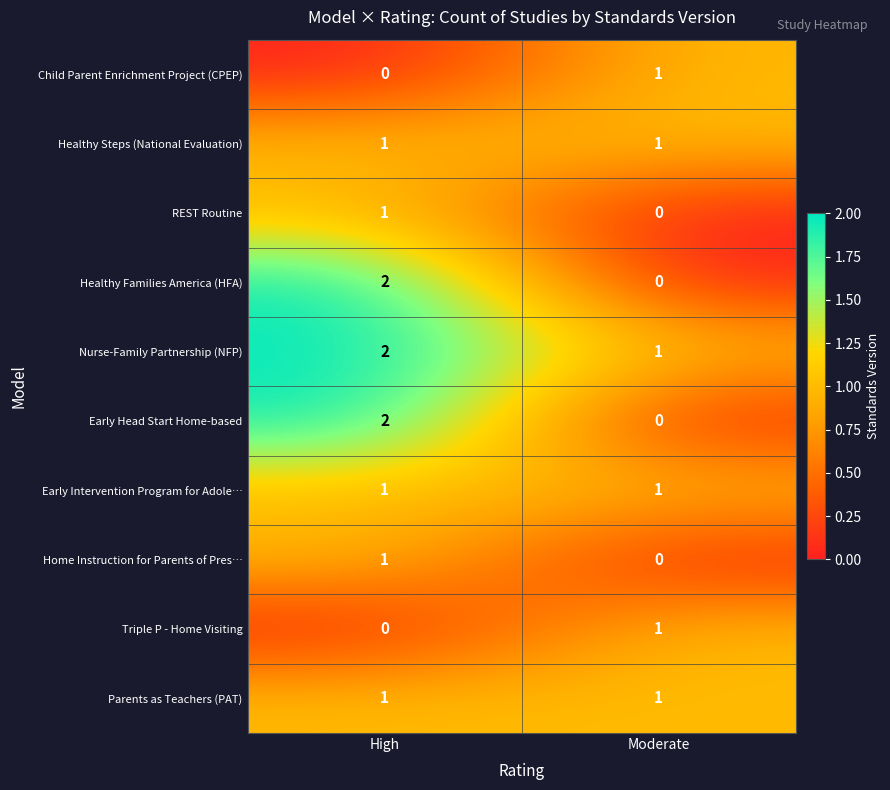

Rank the categories by Triple P - Home Visiting value from lowest to highest.

High, Moderate